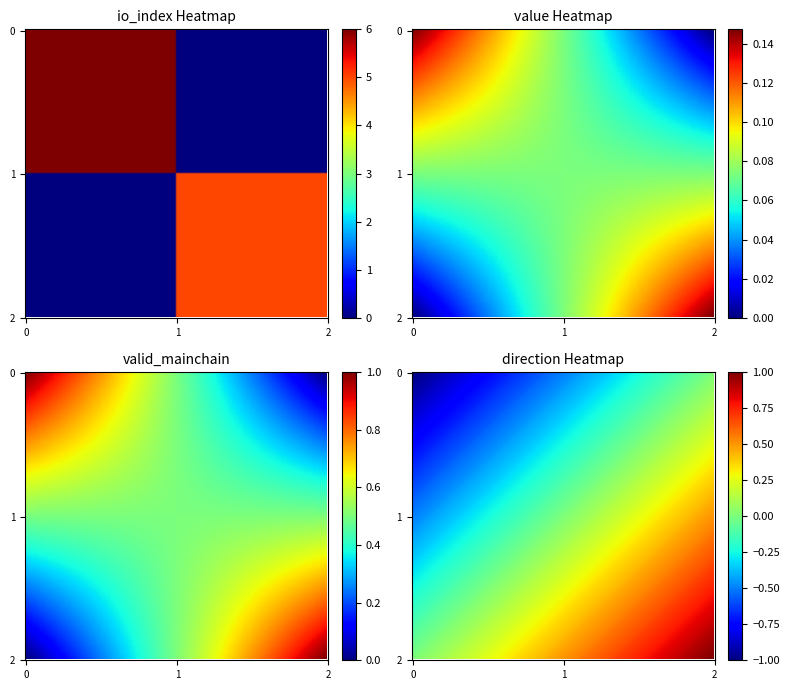

Which category has the lowest value across all series?

direction